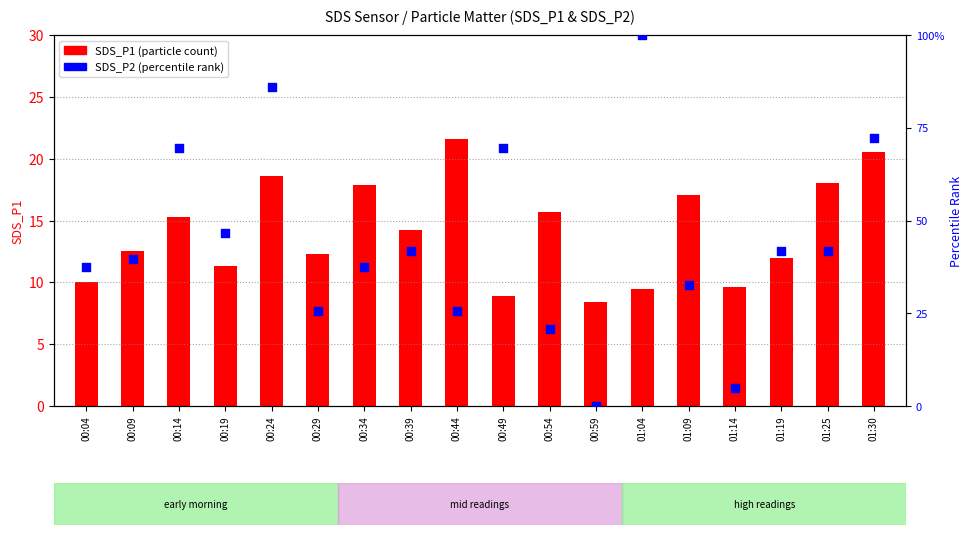

What are all the series names shown in the legend?

SDS_P1, SDS_P2 percentile rank